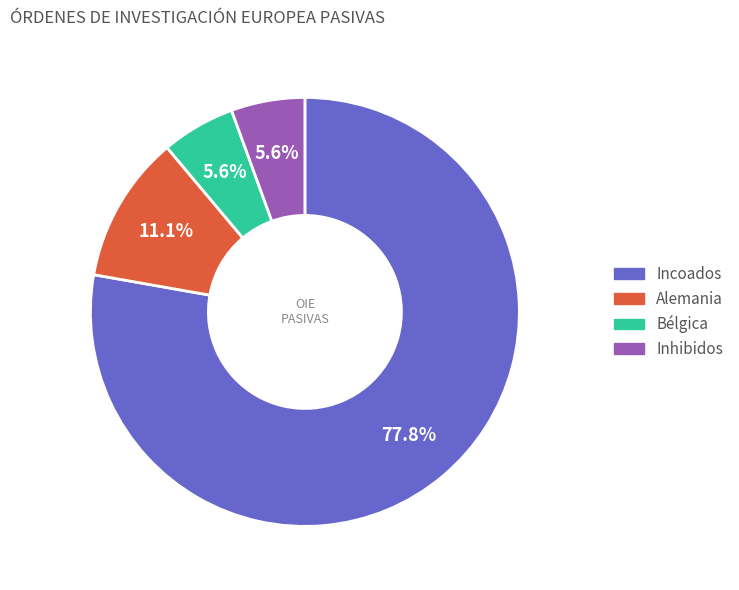

Is there a majority slice in this chart?

Yes